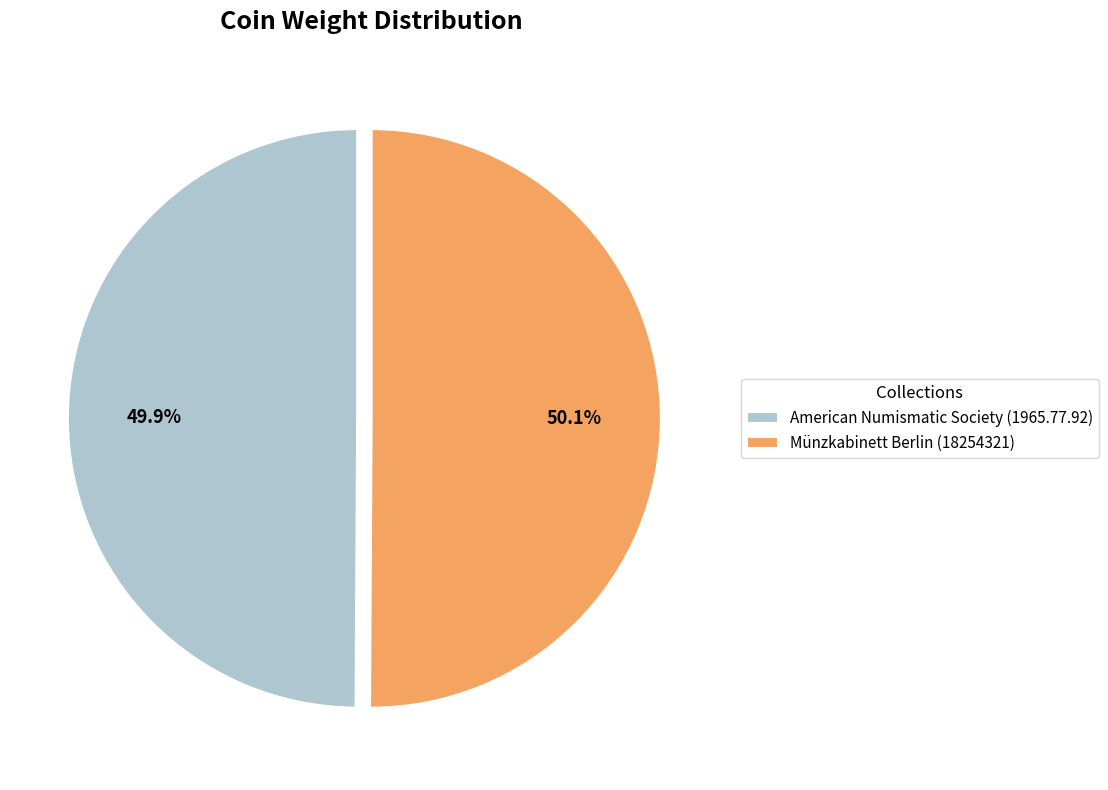

True or false: Münzkabinett Berlin (18254321) accounts for 50% of the total.

True